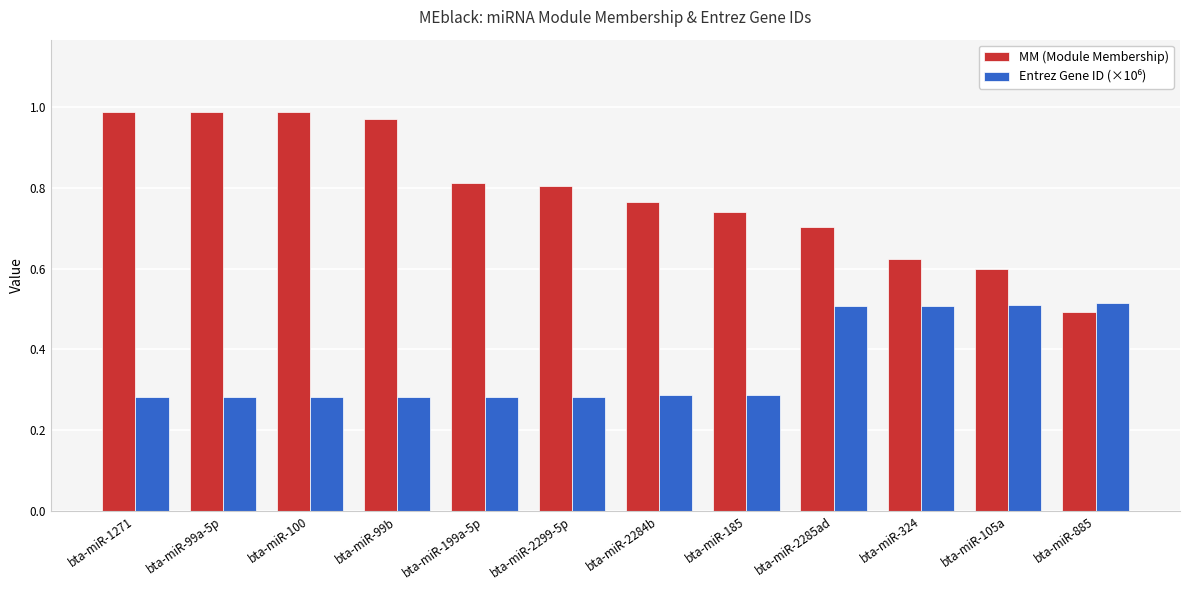

Count the number of categories in the chart.

12